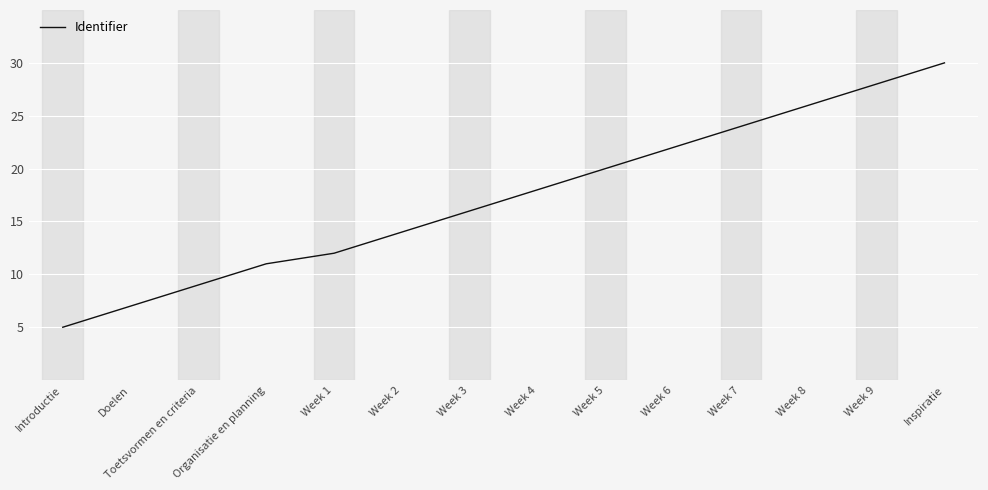

What is the sum of all values?

242